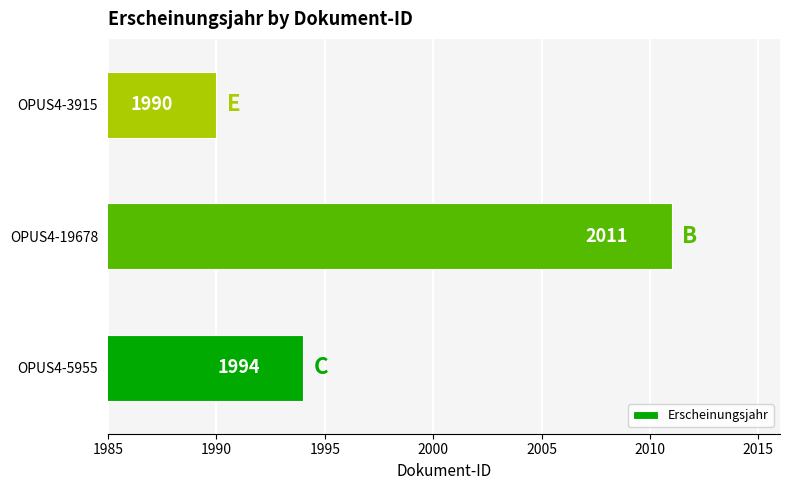

Which has a higher value, OPUS4-5955 or OPUS4-3915?

OPUS4-5955